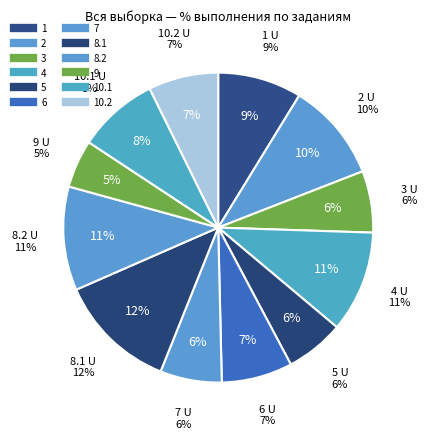

Combined, what portion of the pie is 3 and 10.2?

13.7%